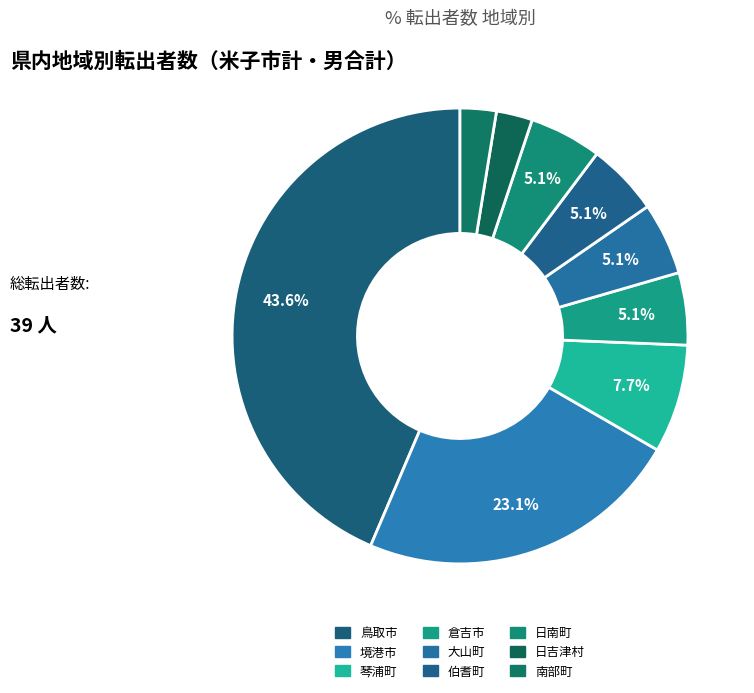

To the nearest percent, what is the difference between the largest and smallest slice percentages?

41%